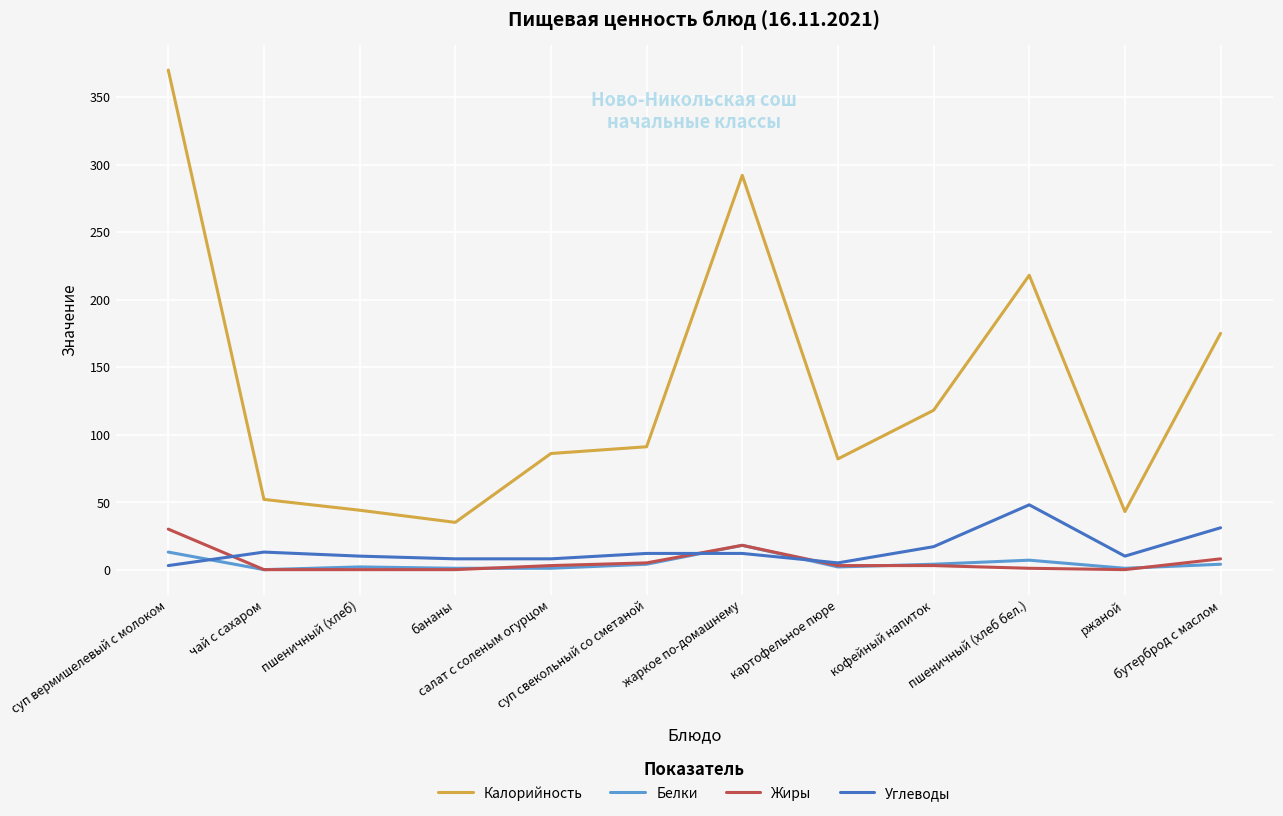

Where does the Углеводы series first go above 12?

чай с сахаром